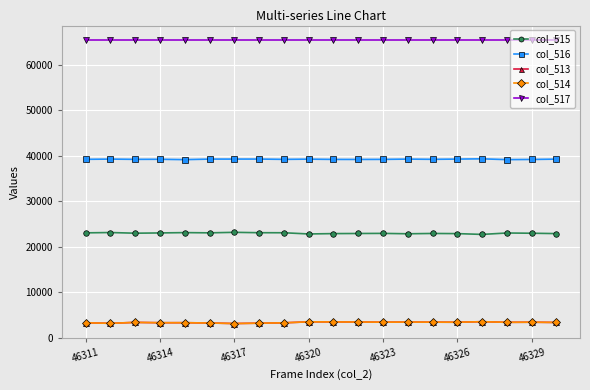

What is the smallest value displayed?

3095